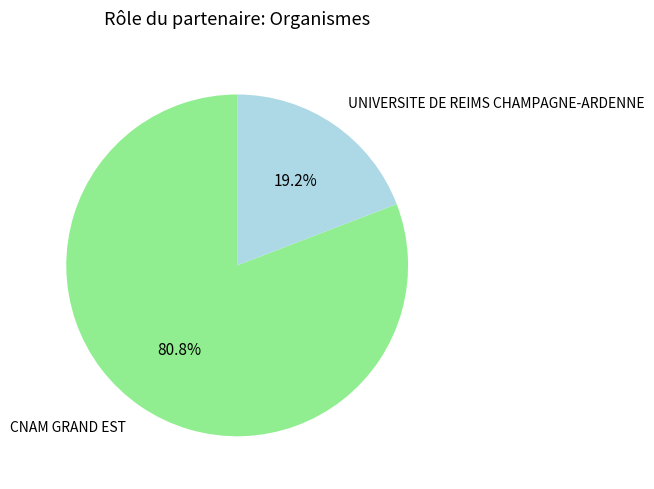

Which slice is the smallest?

UNIVERSITE DE REIMS CHAMPAGNE-ARDENNE